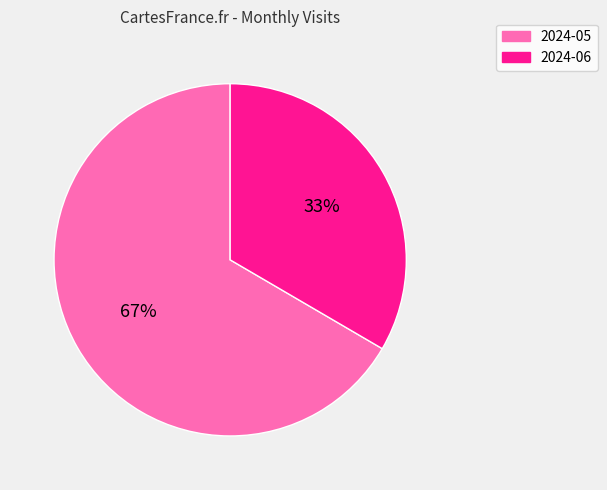

To the nearest percent, what percentage of the pie is 2024-06?

33%